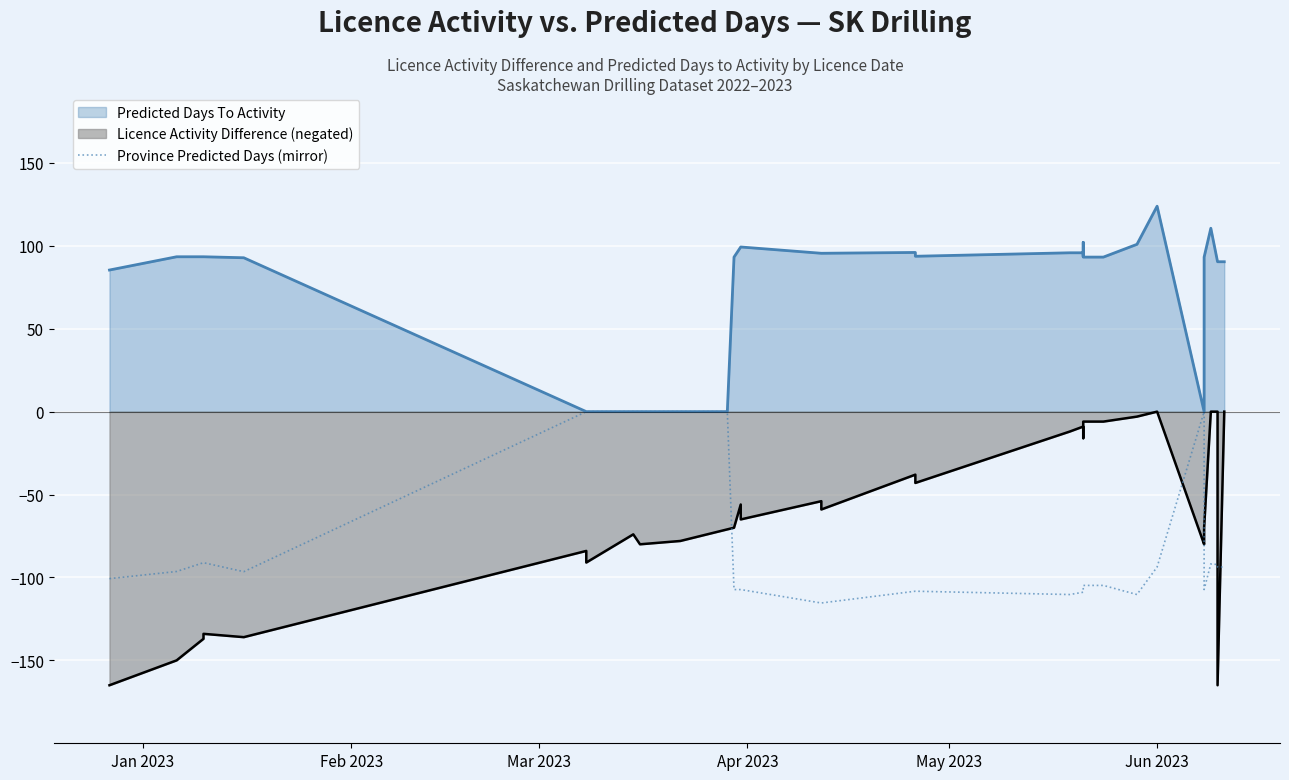

True or false: the data shows -160.6 at 12.

False